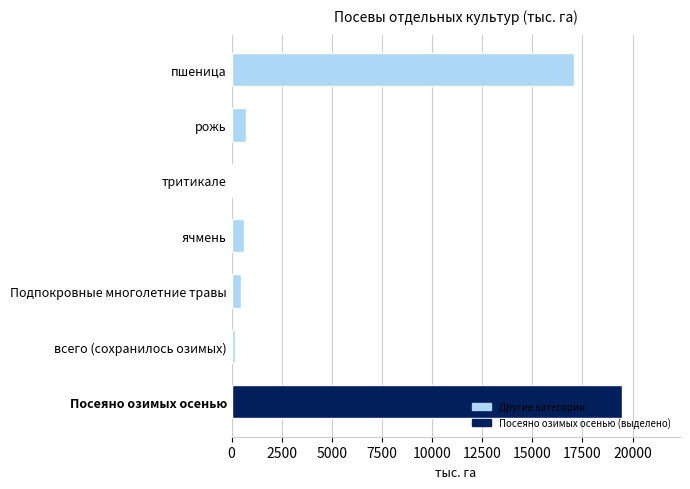

What is the value of the 2nd bar from the top?

715.4